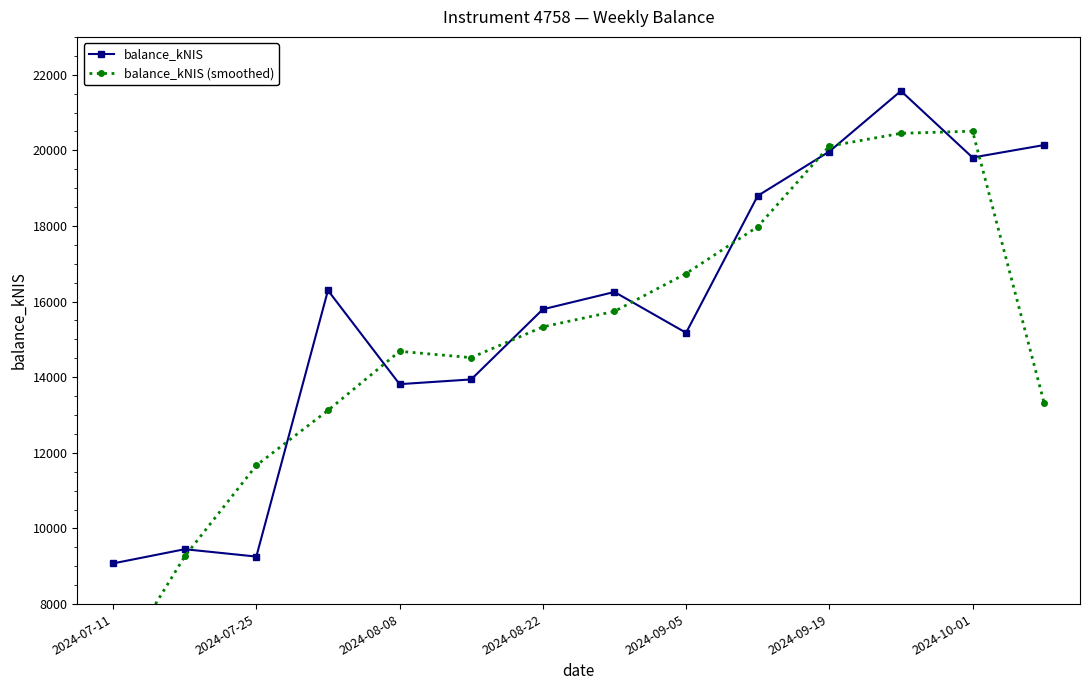

How many data points in balance_kNIS are less than 16254?

7